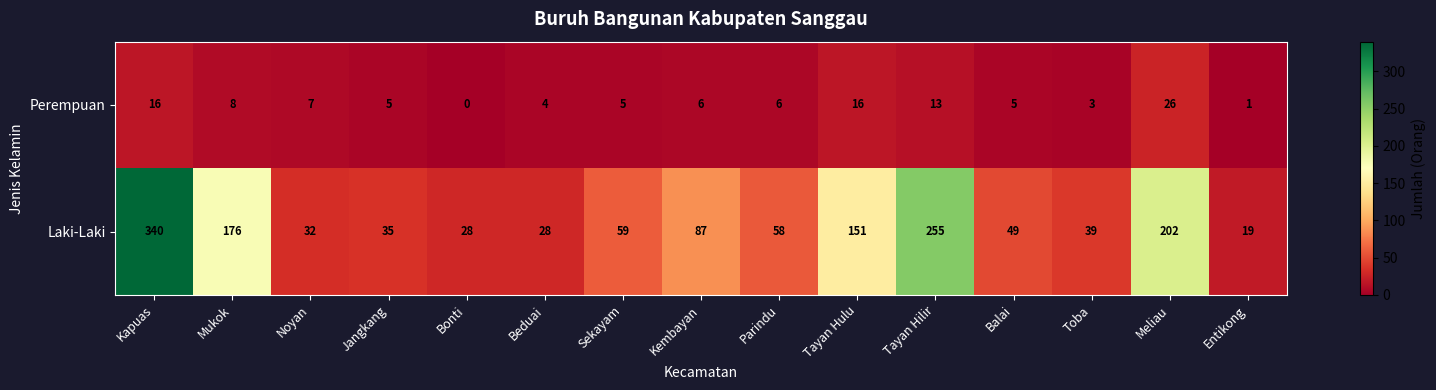

Reading right to left, what are all the values shown in this chart?

Perempuan: 1	26	3	5	13	16	6	6	5	4	0	5	7	8	16
Laki-Laki: 19	202	39	49	255	151	58	87	59	28	28	35	32	176	340